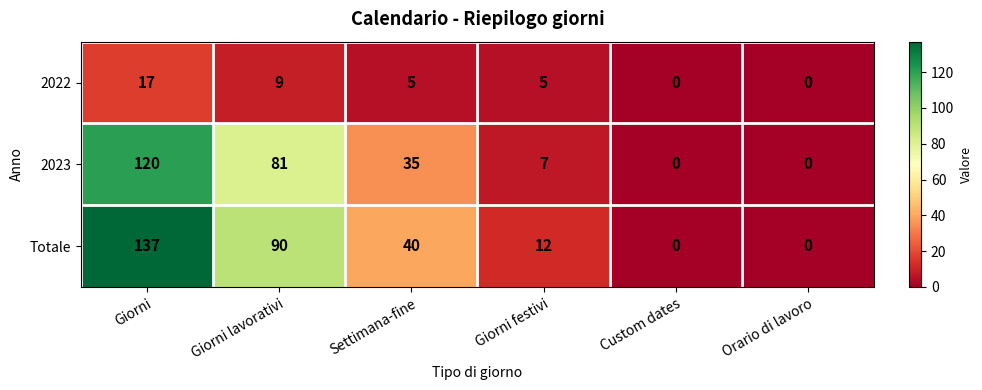

At how many categories does at least one series exceed 21?

3